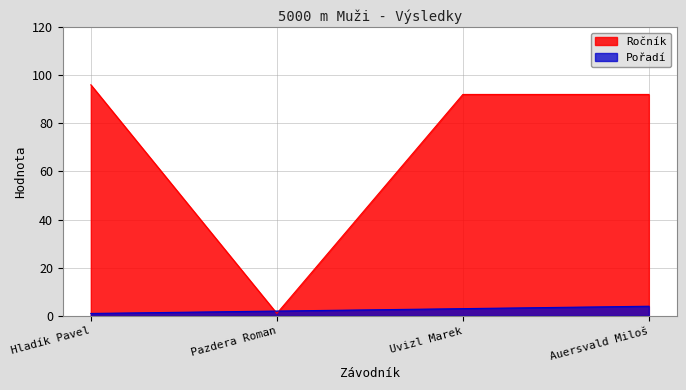

How many lines are shown in the chart?

2